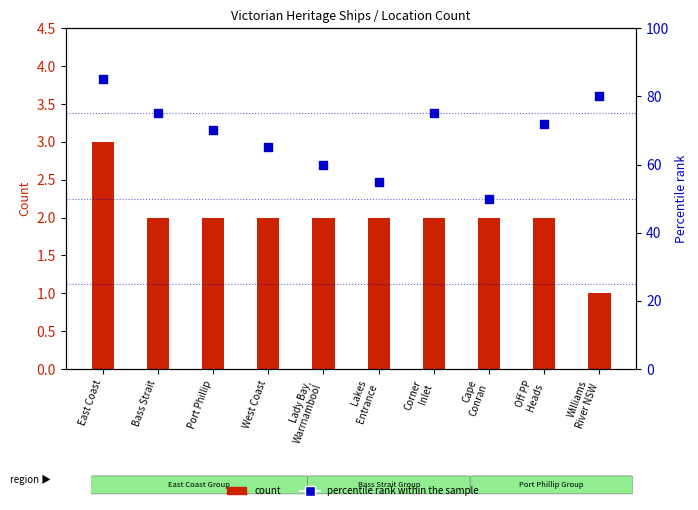

What are all the series names shown in the legend?

Count, percentile rank within the sample